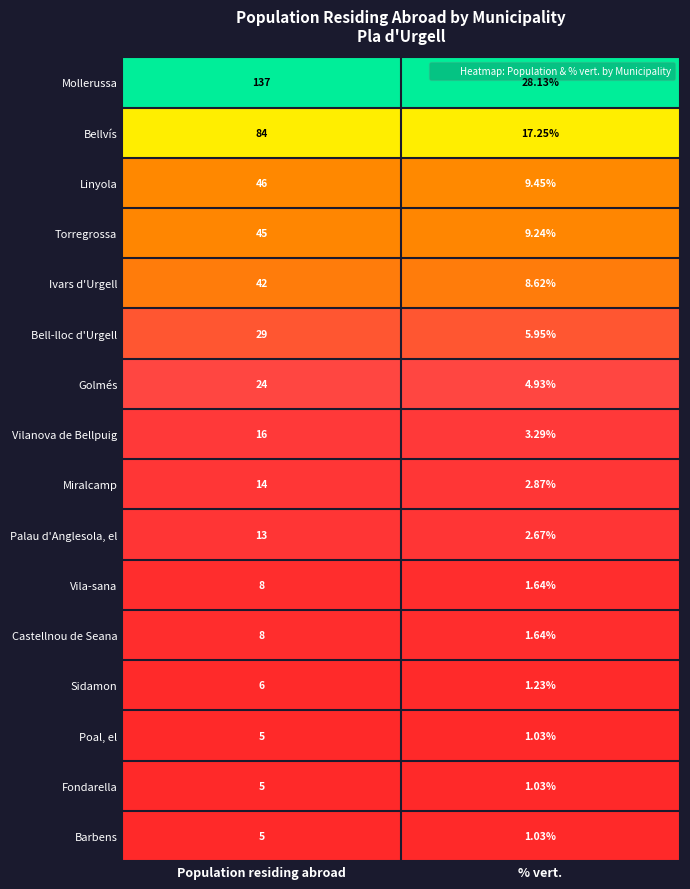

Which series changed the most between Population residing abroad and % vert.?

Mollerussa